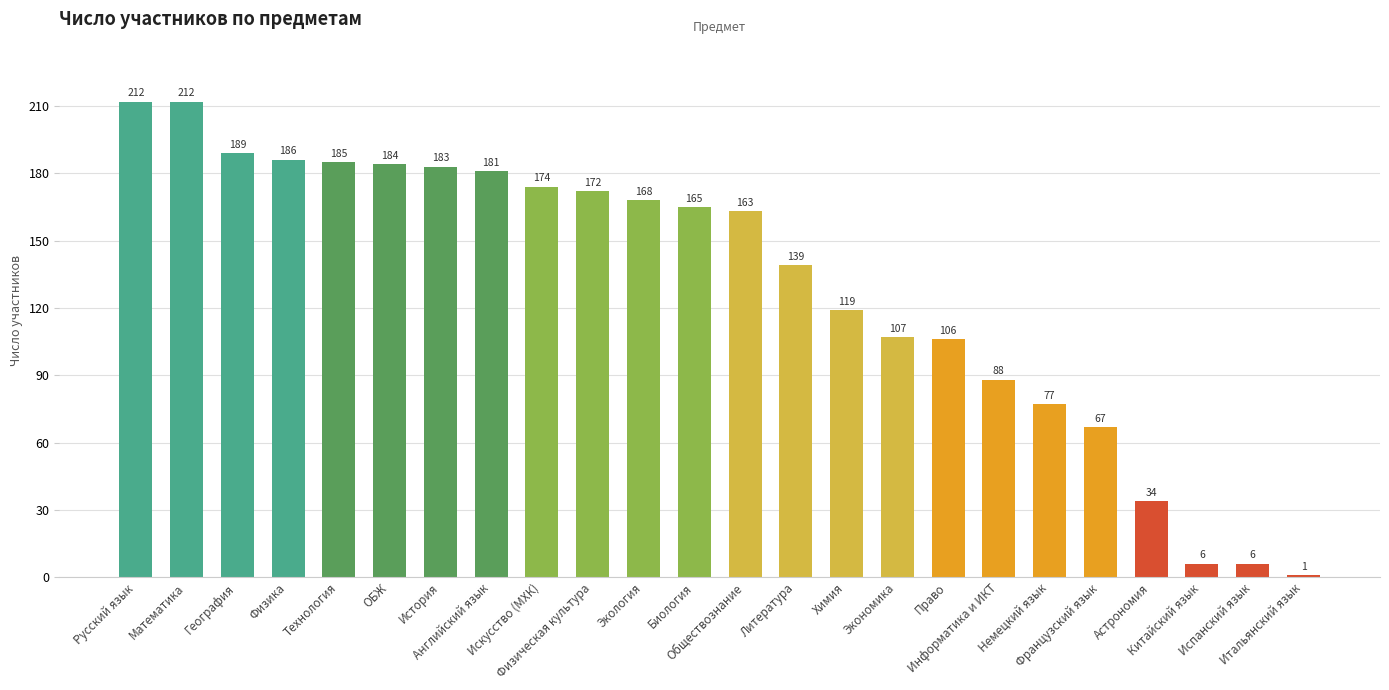

What is the value of the 3rd bar from the left?

189